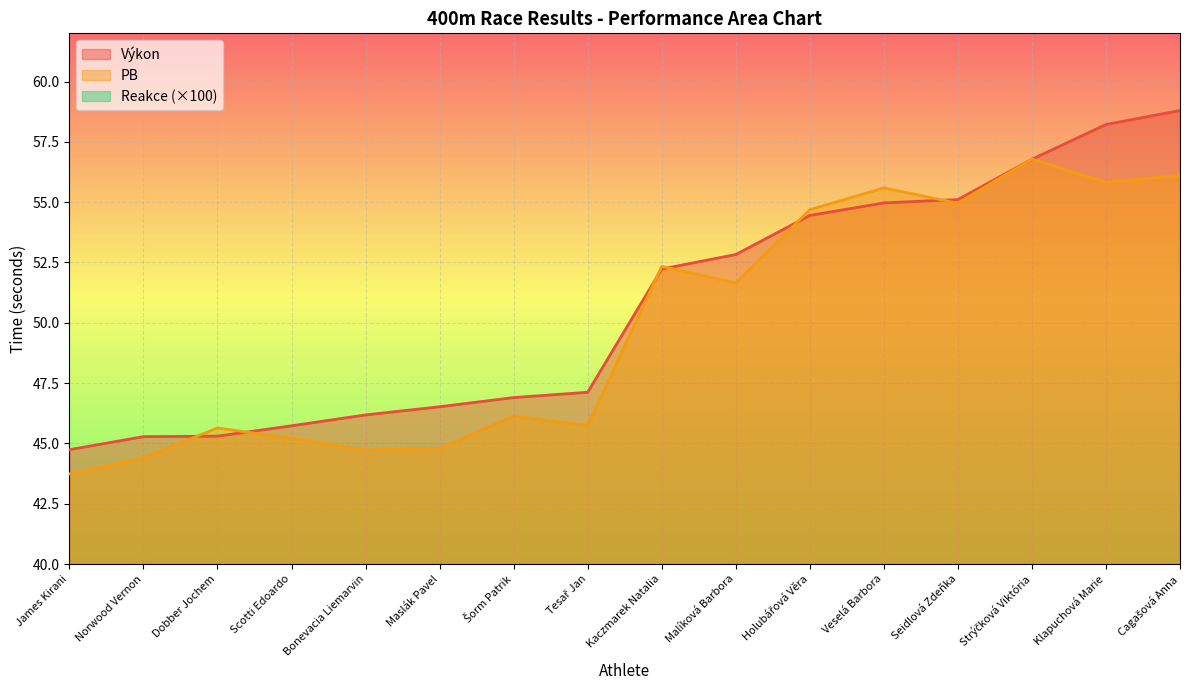

Which has a higher value, Veselá Barbora or Šorm Patrik?

Veselá Barbora